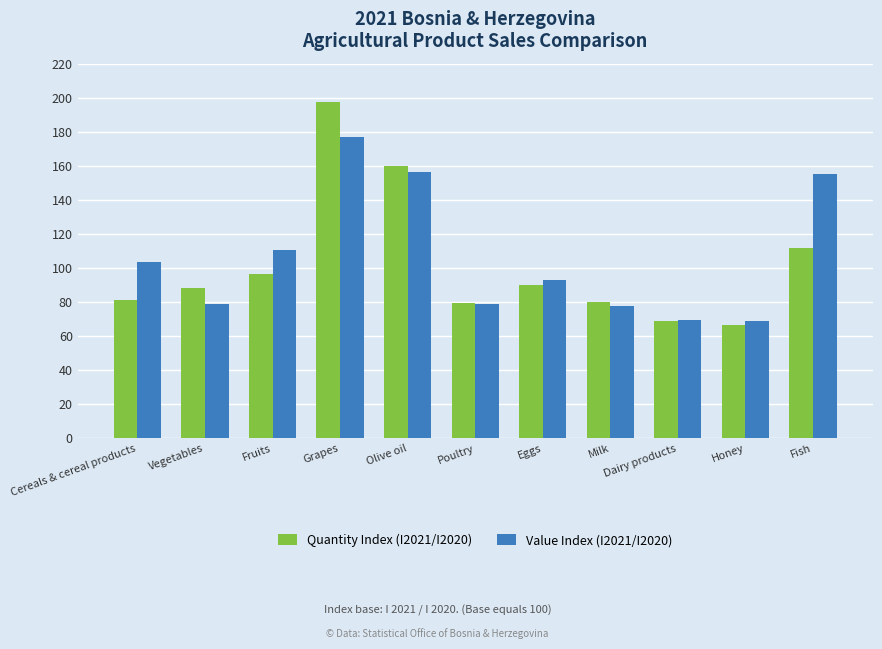

What is the difference between the maximum and minimum values in the Value Index (I2021/I2020) series?

107.9